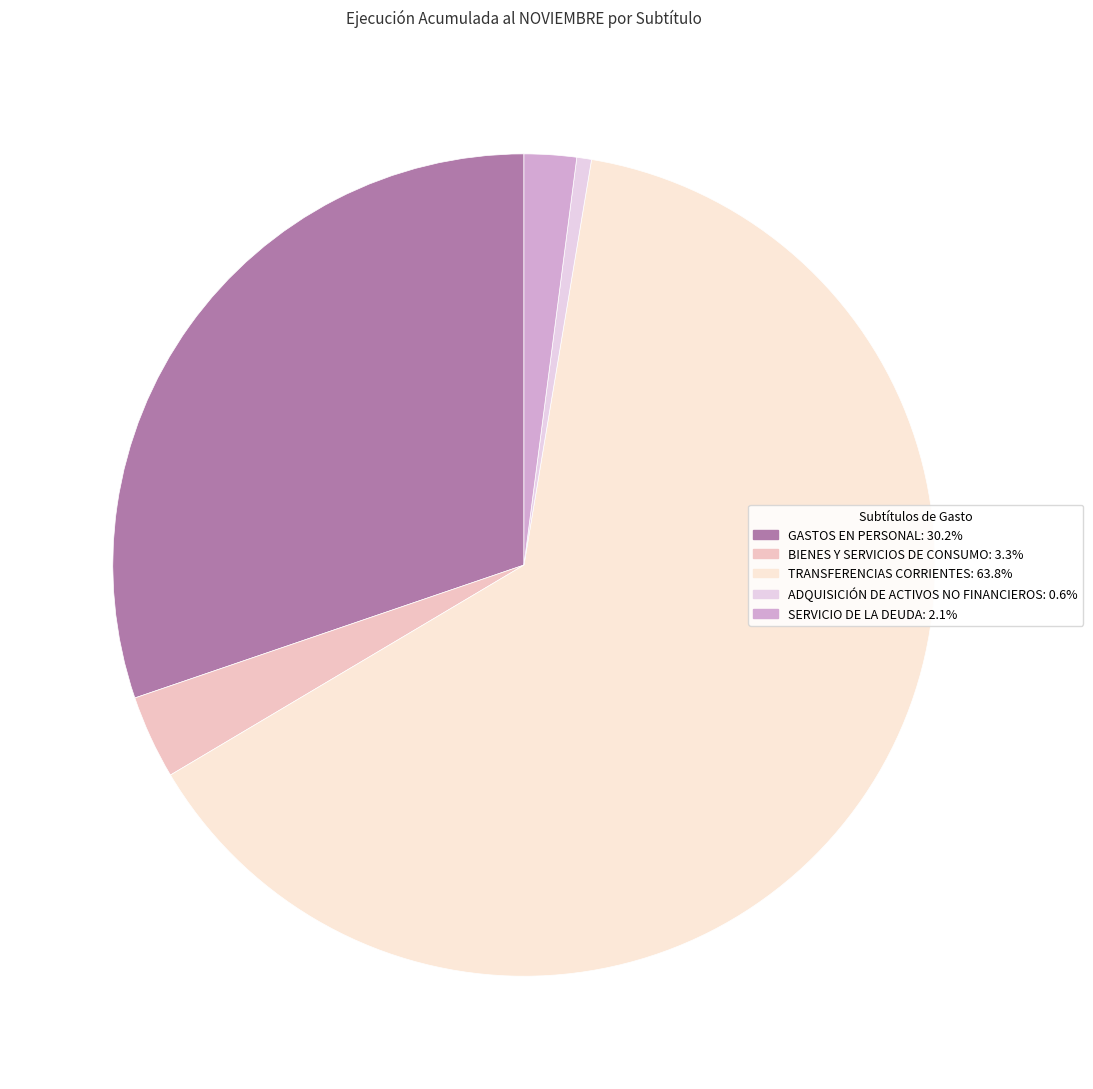

Approximately how many times larger is the value at GASTOS EN PERSONAL compared to BIENES Y SERVICIOS DE CONSUMO?

9.2